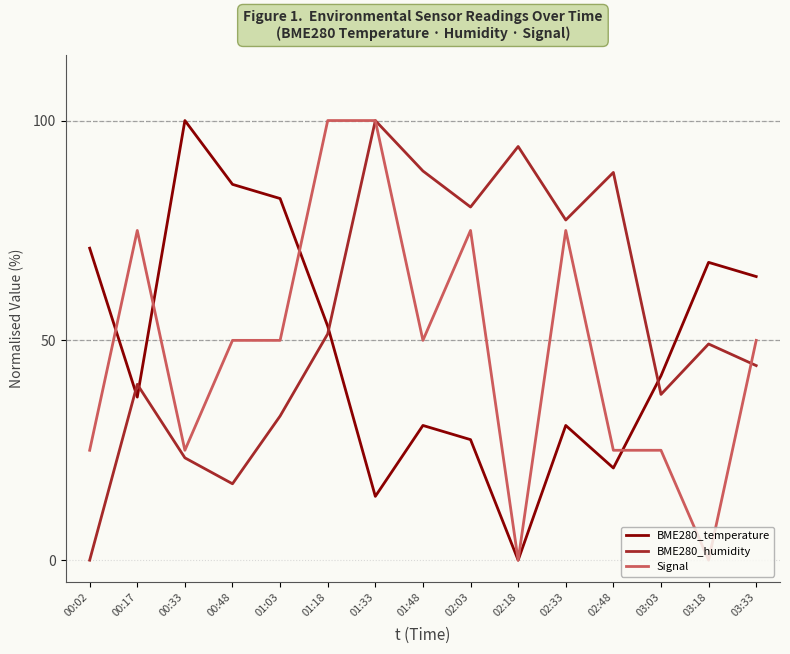

Rank the series at 00:48 from highest to lowest value.

BME280_temperature, Signal, BME280_humidity